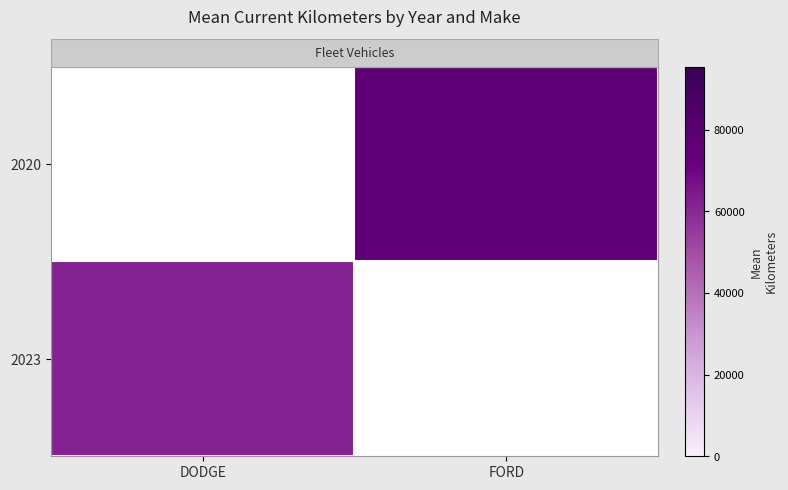

Read the row_0 value at FORD.

76038.0